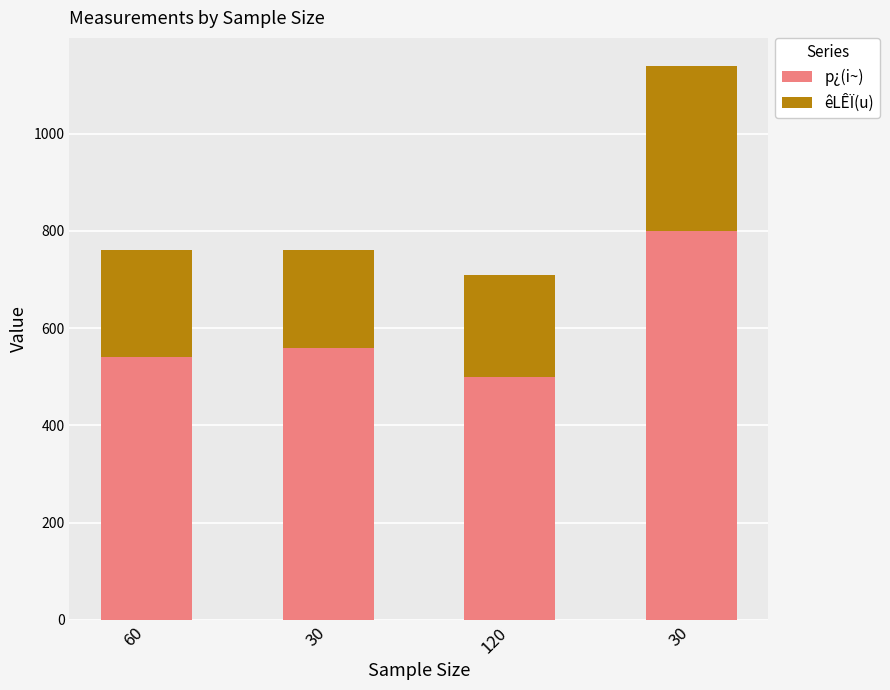

What value does the p¿(i~) series have at 30, to the nearest 10?

800